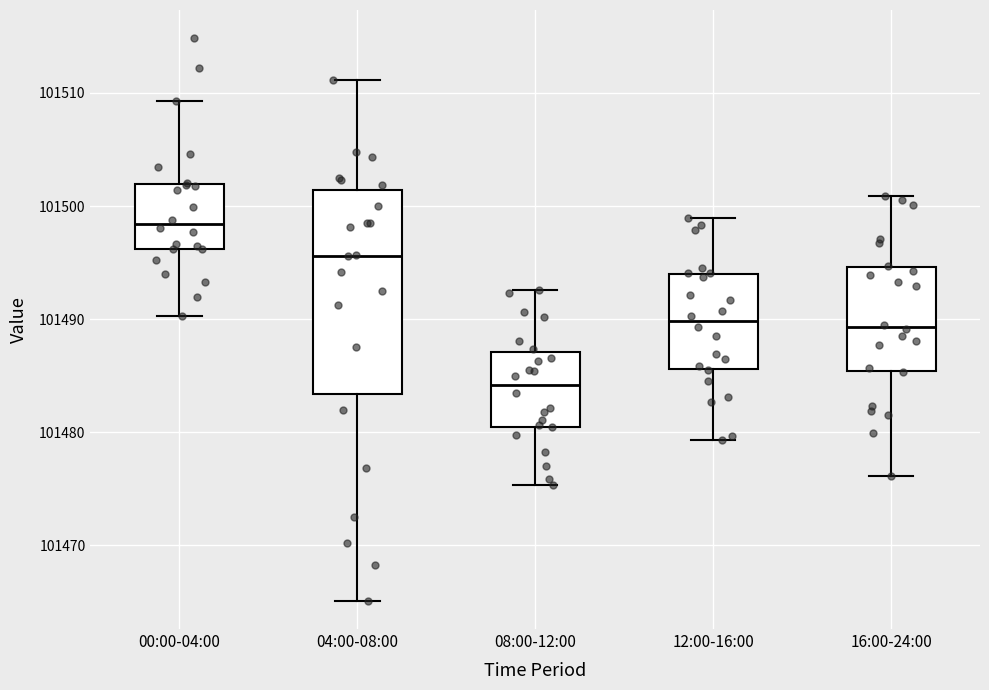

Where is the lower edge of the box for 12:00-16:00 on the y-axis? The values are not printed on the chart, so give them approximately, as read against the axis.

101486